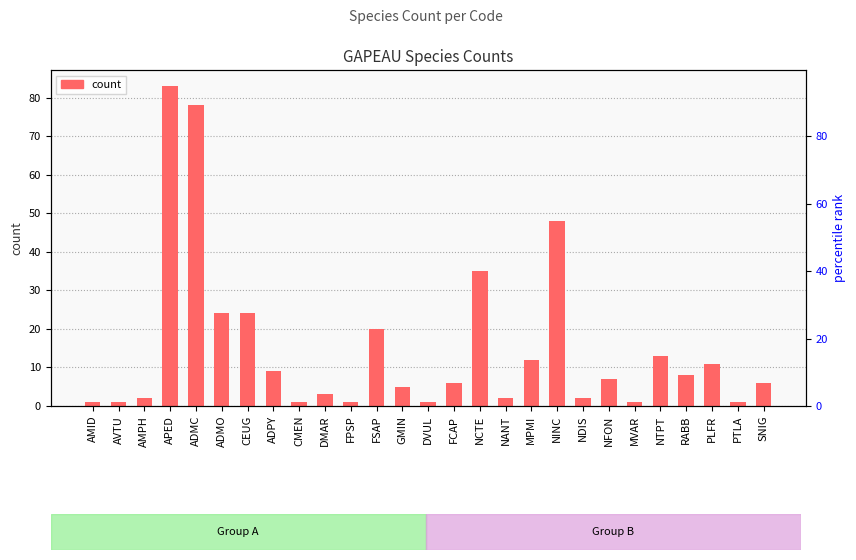

Does the chart contain any negative values?

No